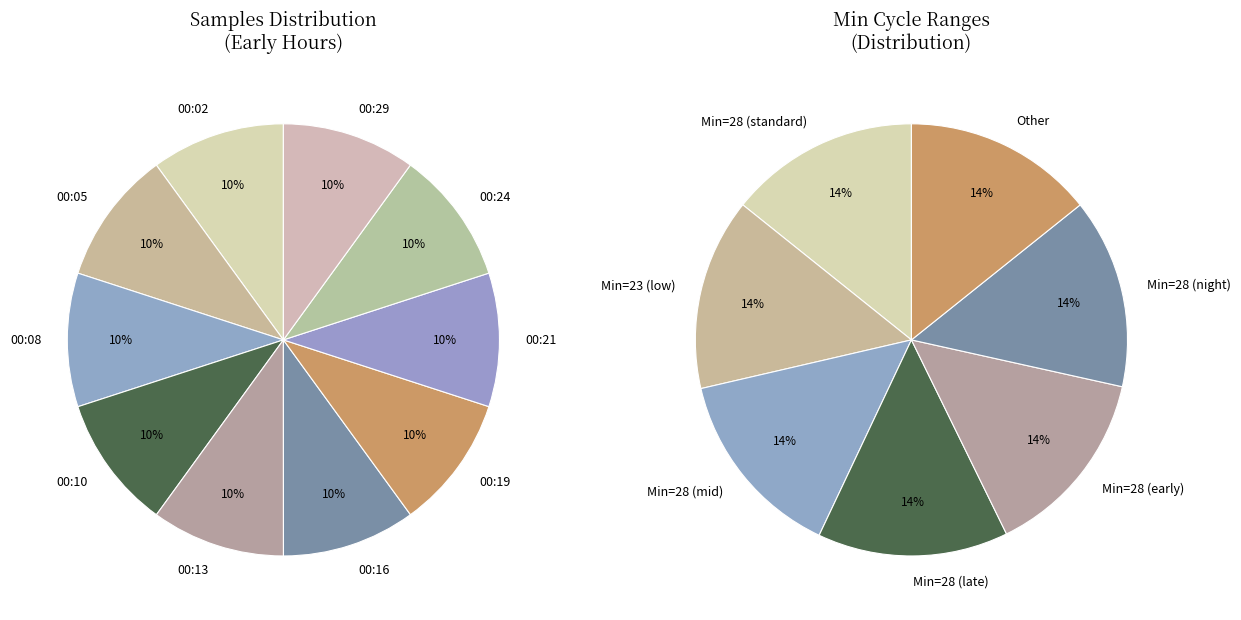

Combined, do 00:24 and 00:21 account for over 50%?

No